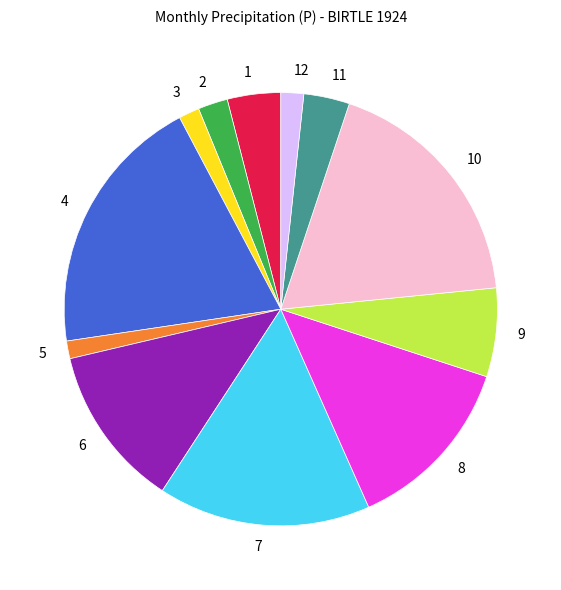

Count the number of slices in the pie.

12